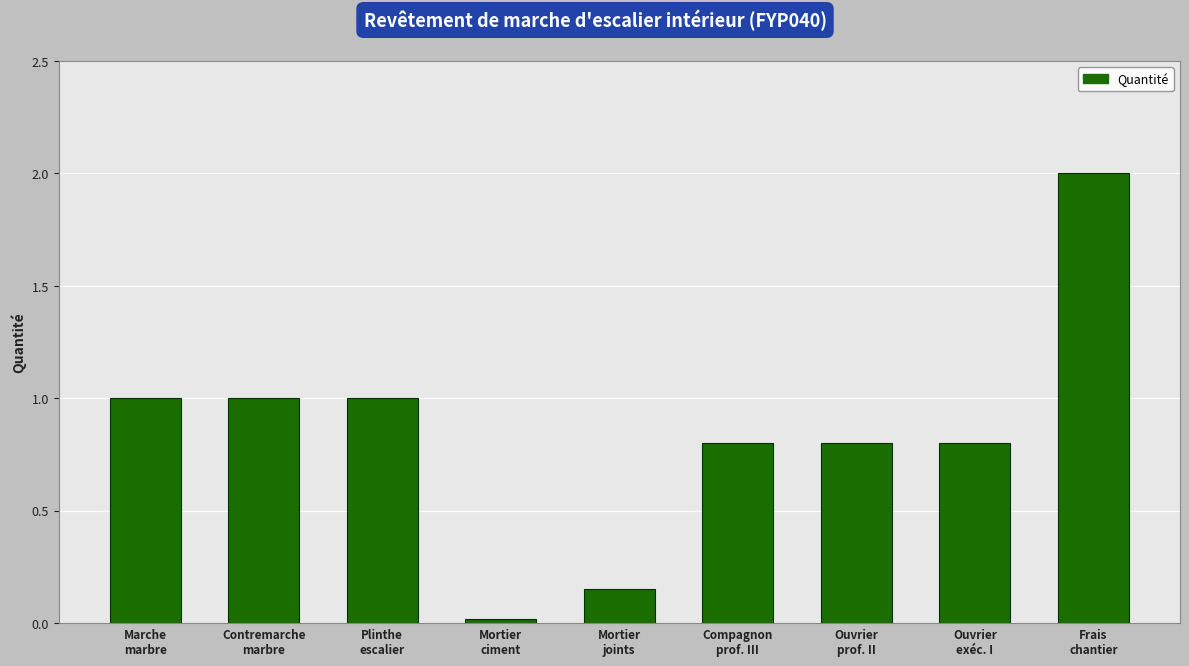

What is the greatest value displayed?

2.0